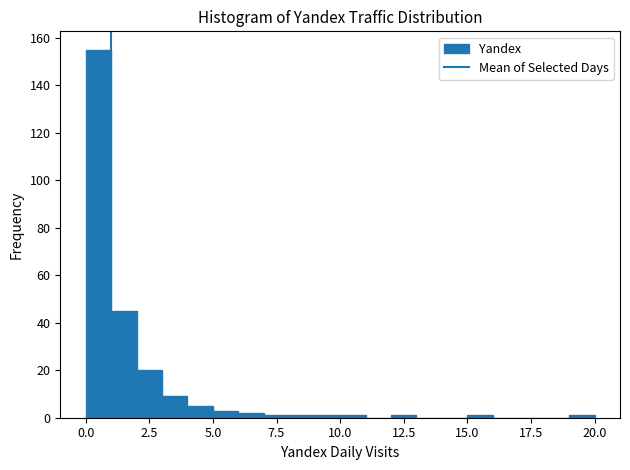

Read against the x-axis, roughly where is the centre of the tallest bar?

0.5